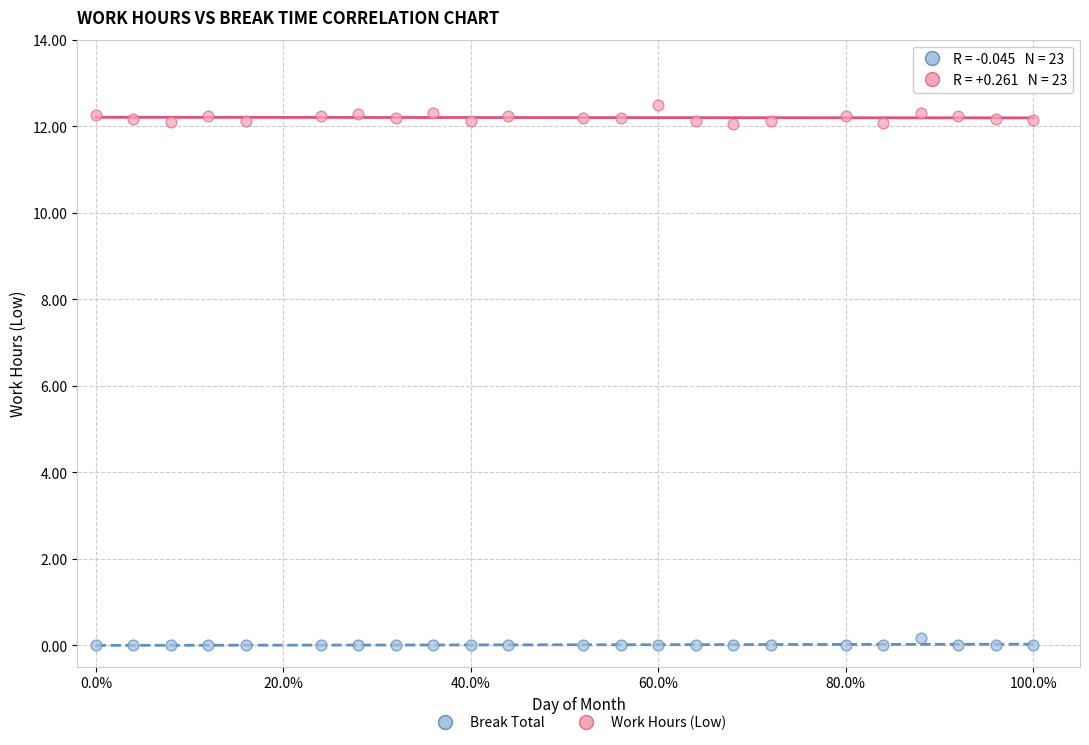

Across all data points, what is the range of Y values (max minus min)?

12.5